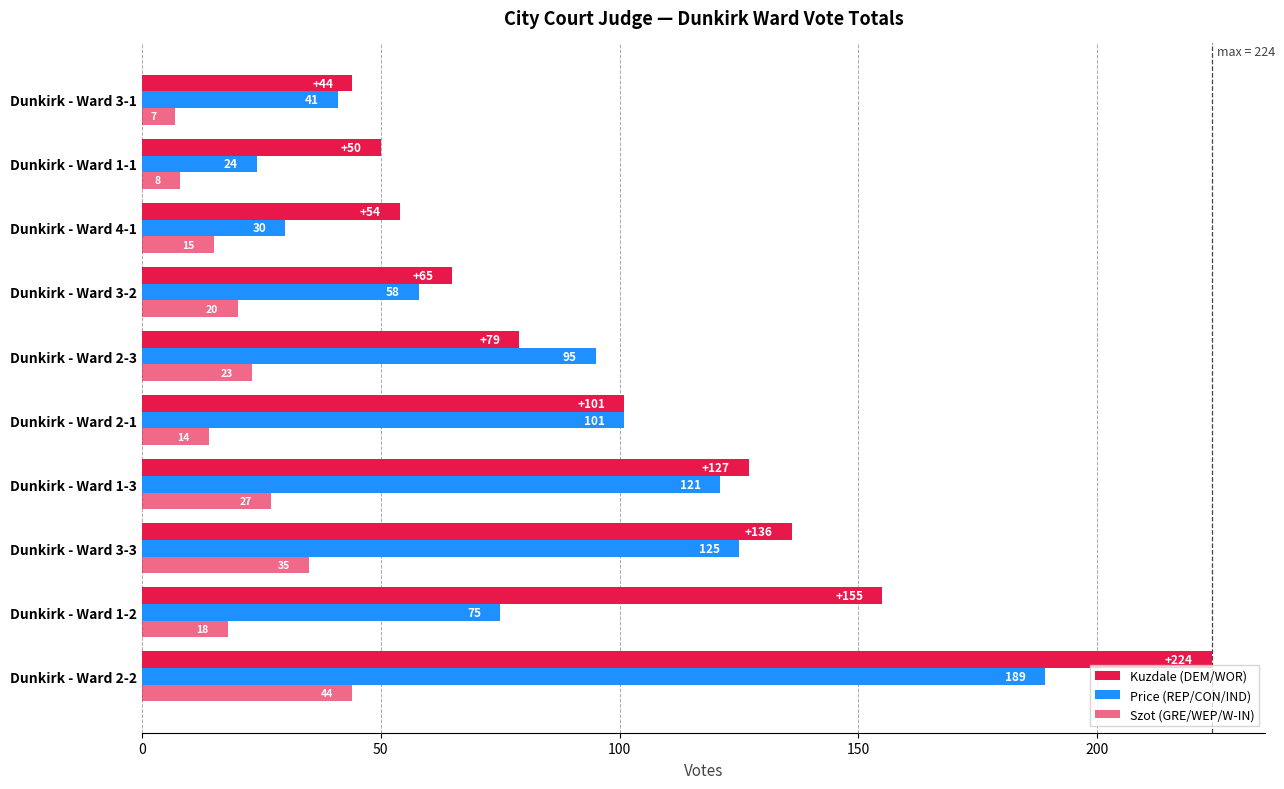

How many values in the Kuzdale (DEM/WOR) series are below 101?

5